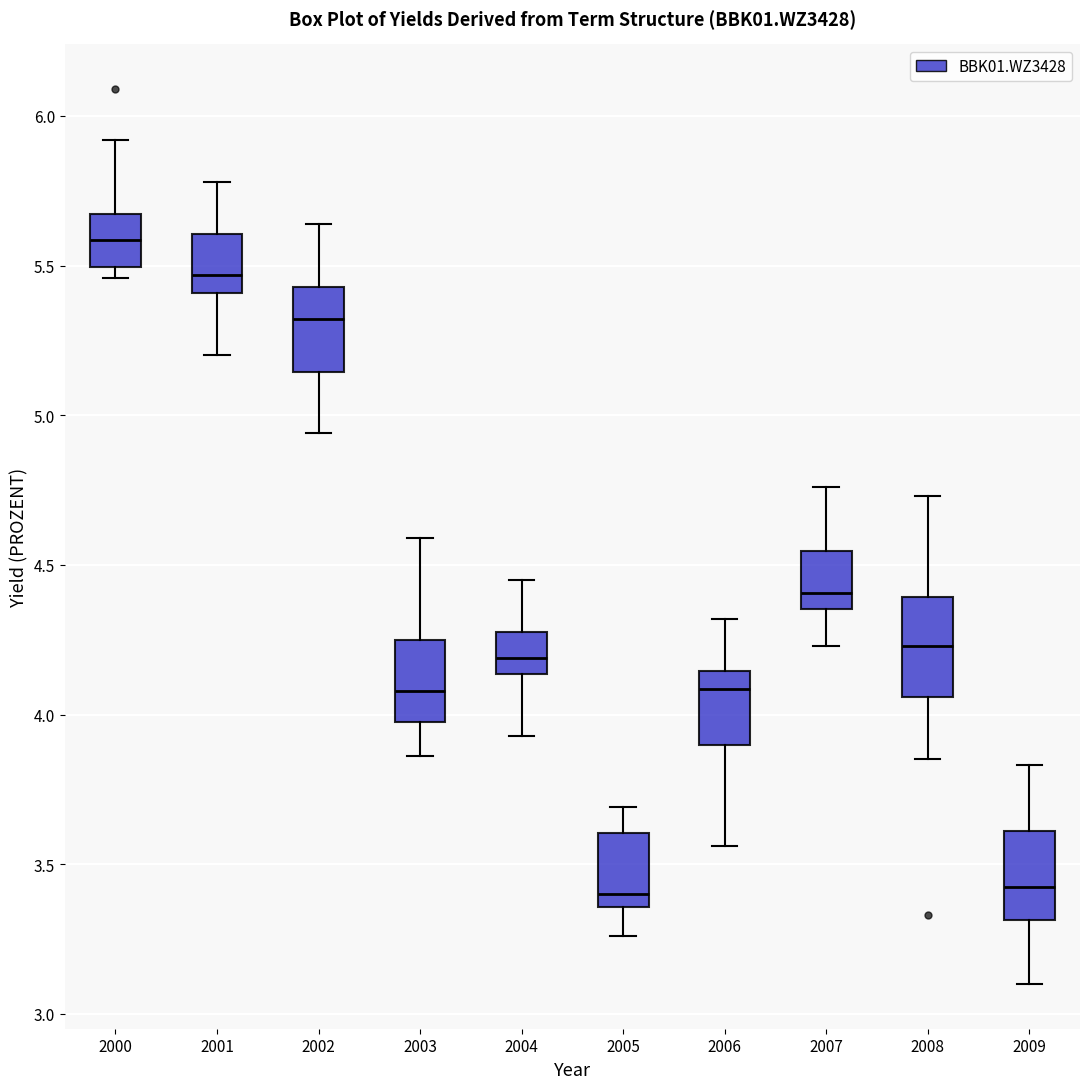

Reading left to right, transcribe this box plot: for each box, give where its median line is, the range the box spans, and where its two whiskers end, as read against the y-axis. The values are not printed on the chart, so give them approximately, as read against the axis.

2000: median 5.60, box 5.50 to 5.65, whiskers 5.45 to 5.90
2001: median 5.45, box 5.40 to 5.60, whiskers 5.20 to 5.80
2002: median 5.30, box 5.15 to 5.45, whiskers 4.95 to 5.65
2003: median 4.10, box 4.00 to 4.25, whiskers 3.85 to 4.60
2004: median 4.20, box 4.15 to 4.30, whiskers 3.95 to 4.45
2005: median 3.40, box 3.35 to 3.60, whiskers 3.25 to 3.70
2006: median 4.10, box 3.90 to 4.15, whiskers 3.55 to 4.30
2007: median 4.40, box 4.35 to 4.55, whiskers 4.25 to 4.75
2008: median 4.25, box 4.05 to 4.40, whiskers 3.85 to 4.75
2009: median 3.45, box 3.30 to 3.60, whiskers 3.10 to 3.85